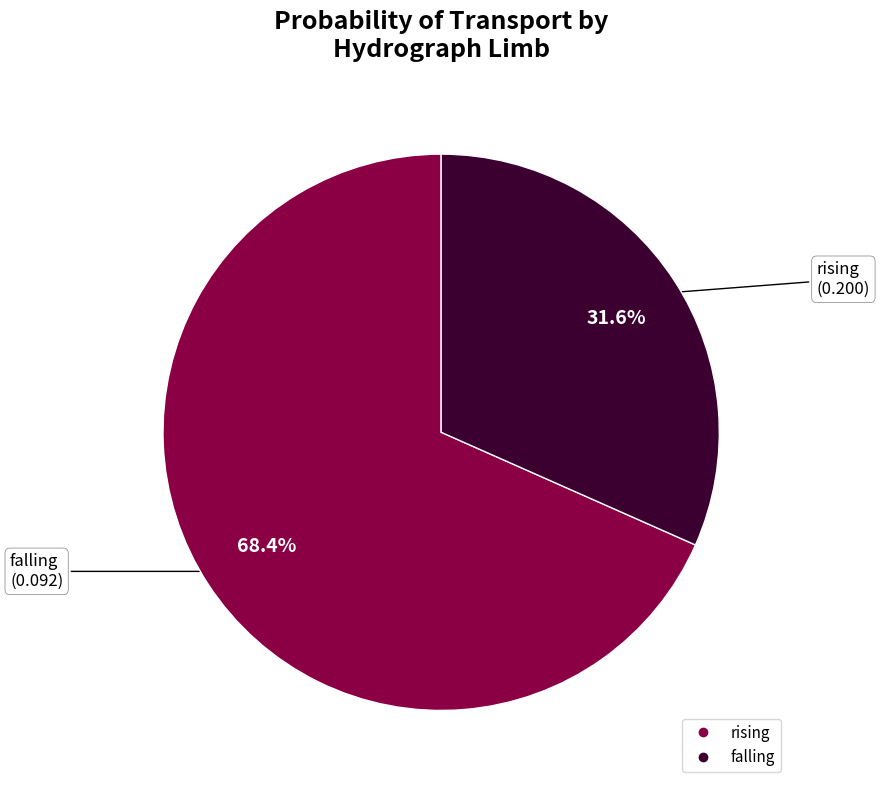

To the nearest percent, what is the combined percentage of falling and rising?

100%